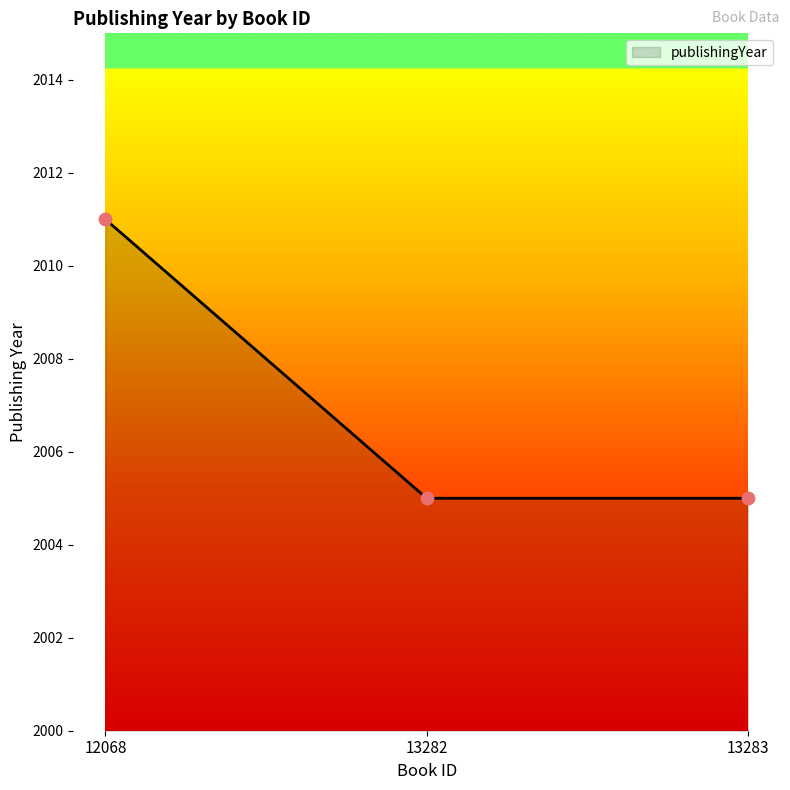

Which has a higher value, 13283 or 12068?

12068